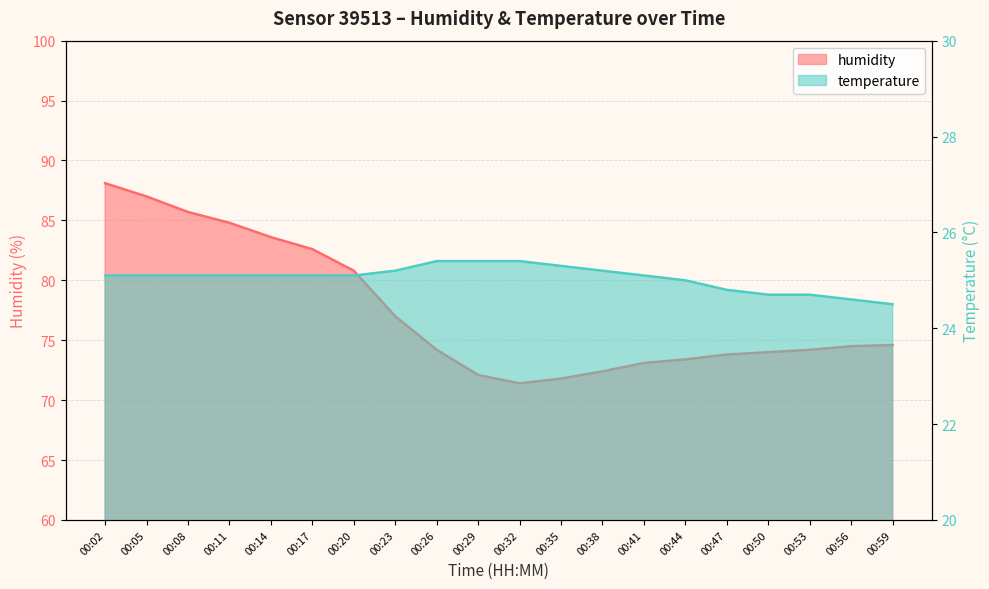

At 00:23, list the series in order from smallest to largest.

temperature, humidity